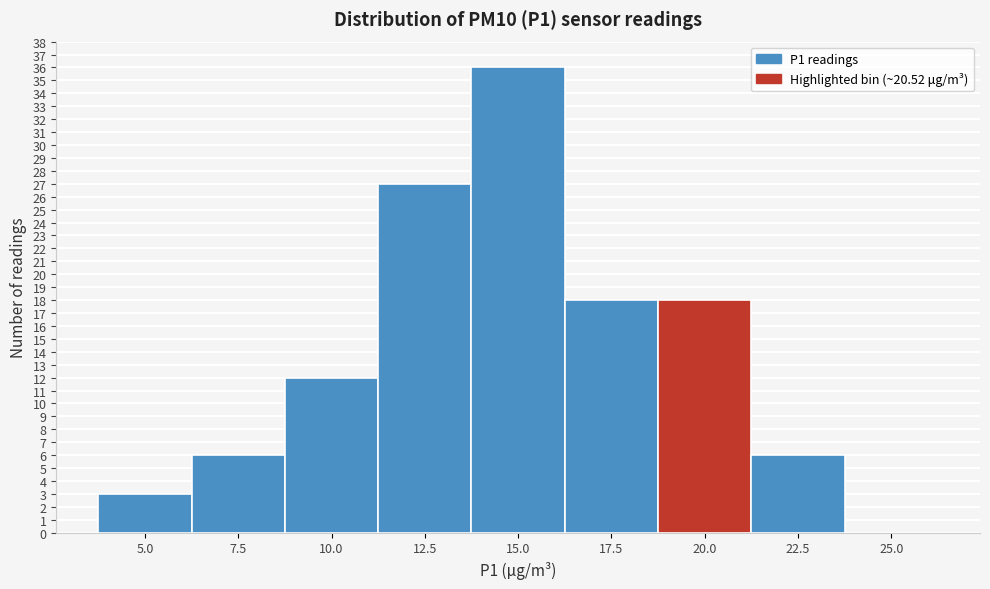

Reading right to left, list all the values displayed in this chart.

25.0=0	22.5=6	20.0=18	17.5=18	15.0=36	12.5=27	10.0=12	7.5=6	5.0=3